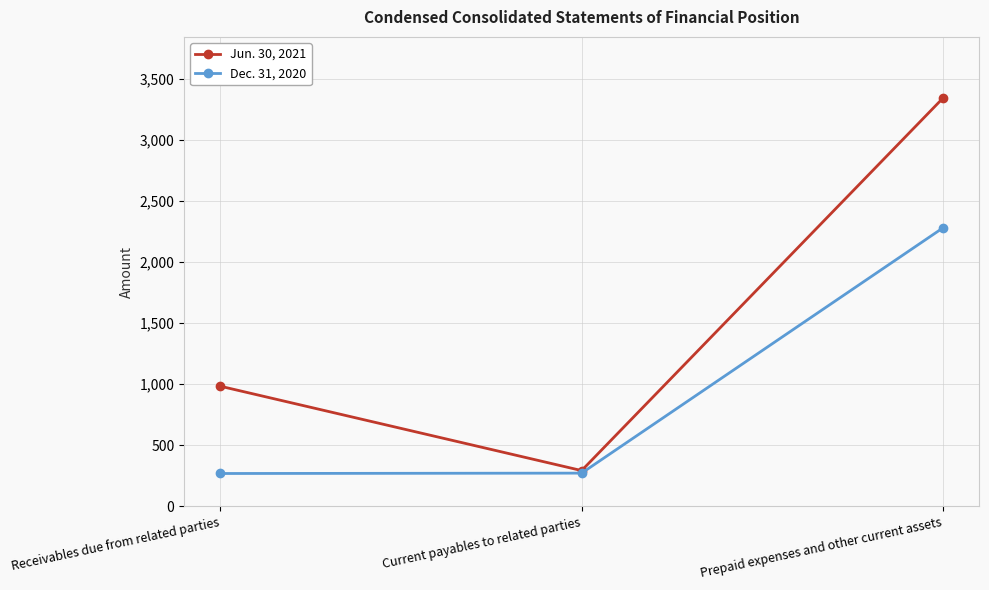

True or false: Jun. 30, 2021 has a value of 293 at Current payables to related parties.

True